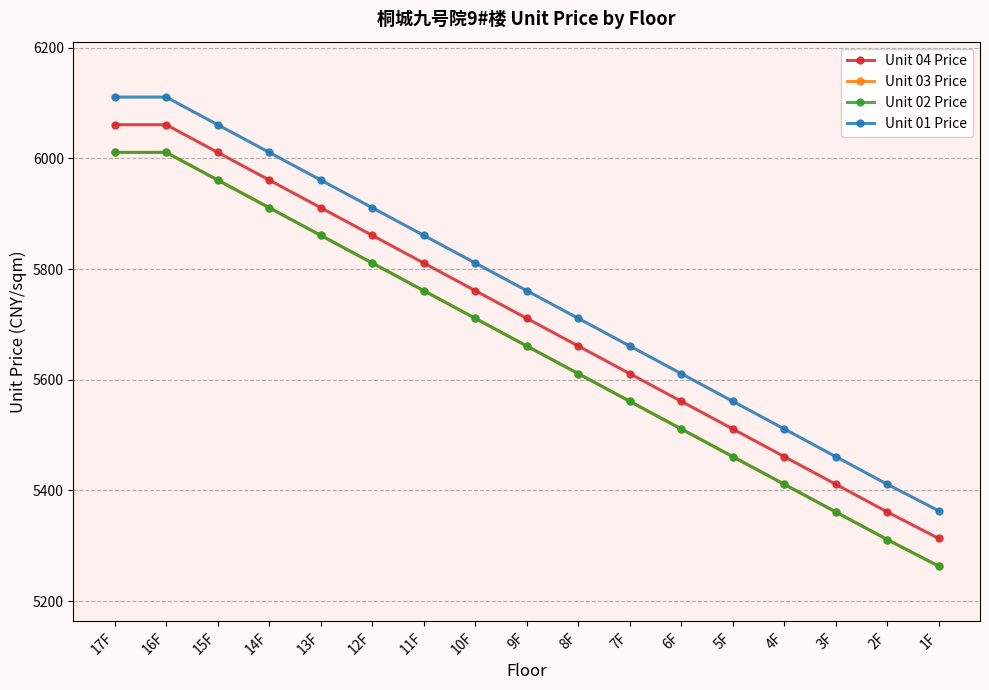

What is the difference between the maximum and minimum values in the Unit 04 Price series?

748